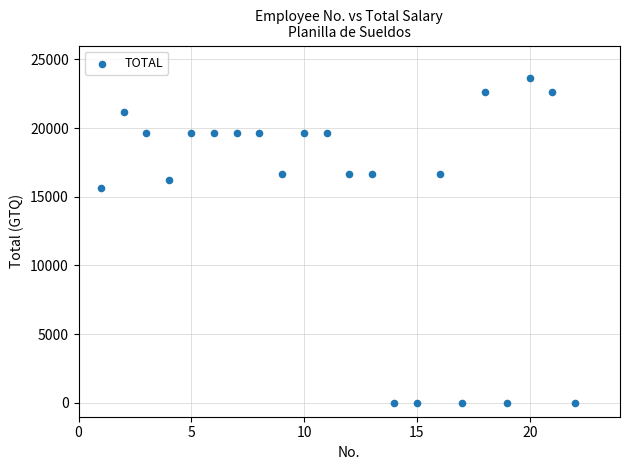

What Y value in the scatter plot is closest to 11812?

15625.0